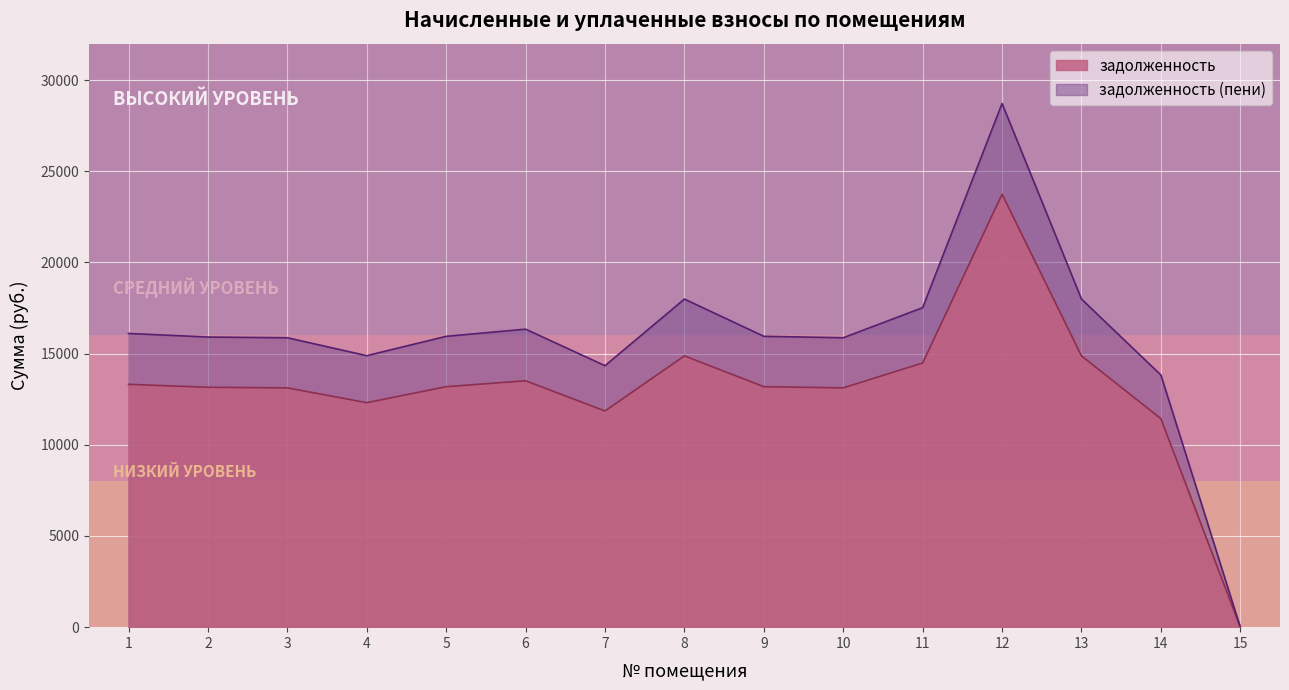

The value of задолженность at 2 is 13156.1. True or false?

True